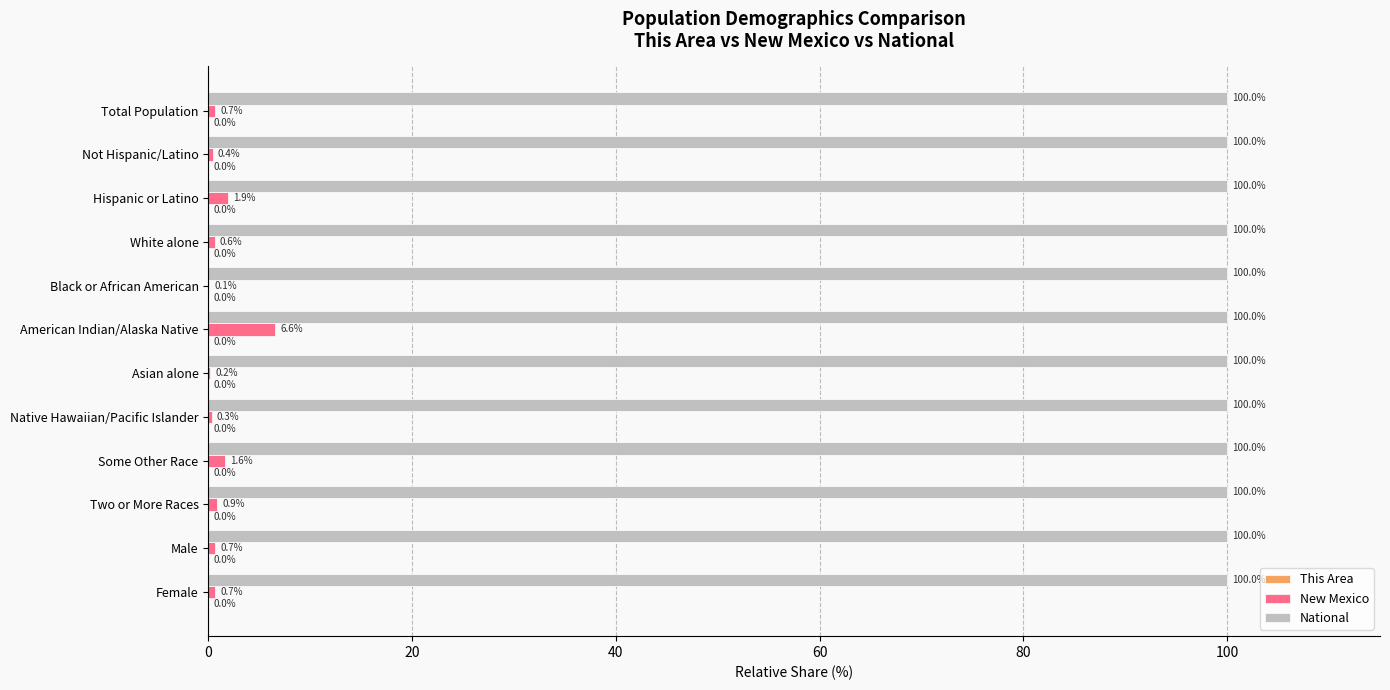

What is the approximate value of New Mexico at Two or More Races?

0.9